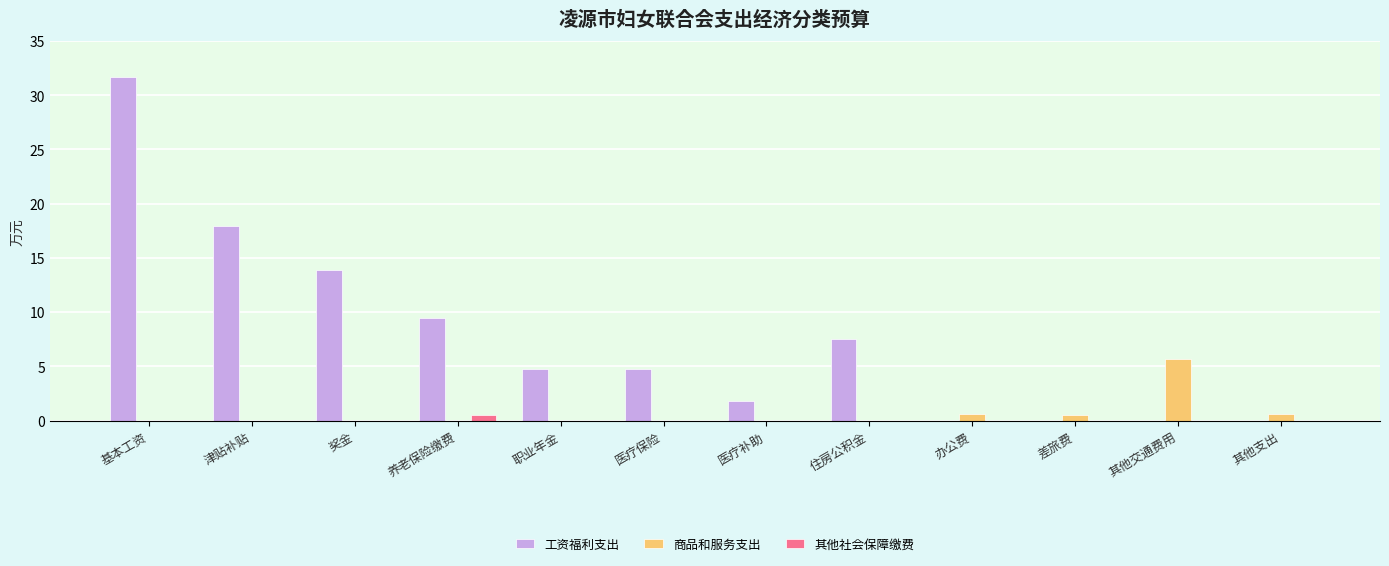

The value of 工资福利支出 at 基本工资 is 18.6. True or false?

False